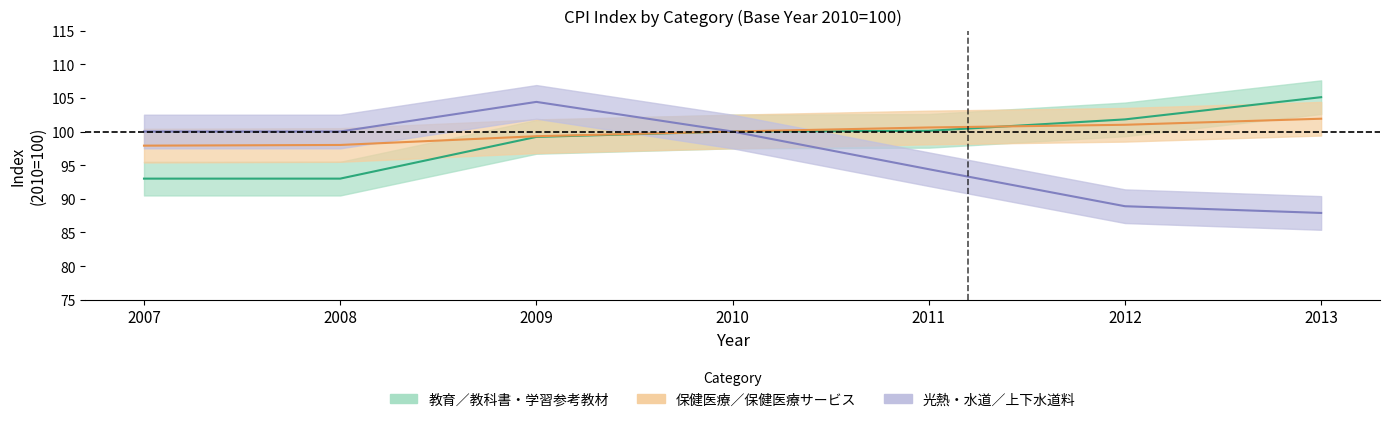

True or false: 光熱・水道／上下水道料 and 保健医療／保健医療サービス cross at least once.

False